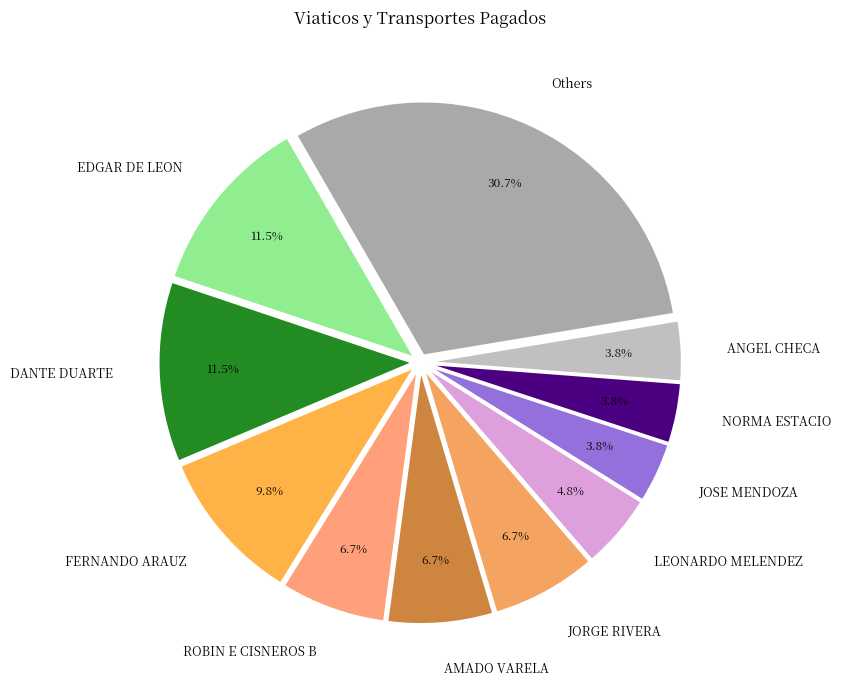

Combined, what portion of the pie is ROBIN E CISNEROS B and FERNANDO ARAUZ?

16.5%